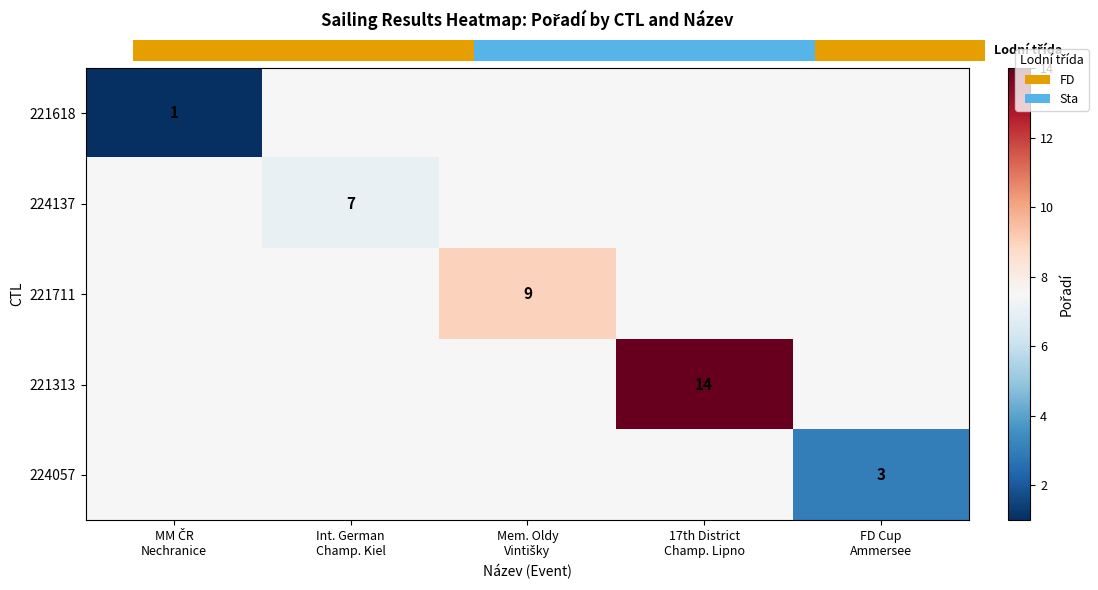

The value of 221313 at MM ČR Nechranice is 7.5. True or false?

True